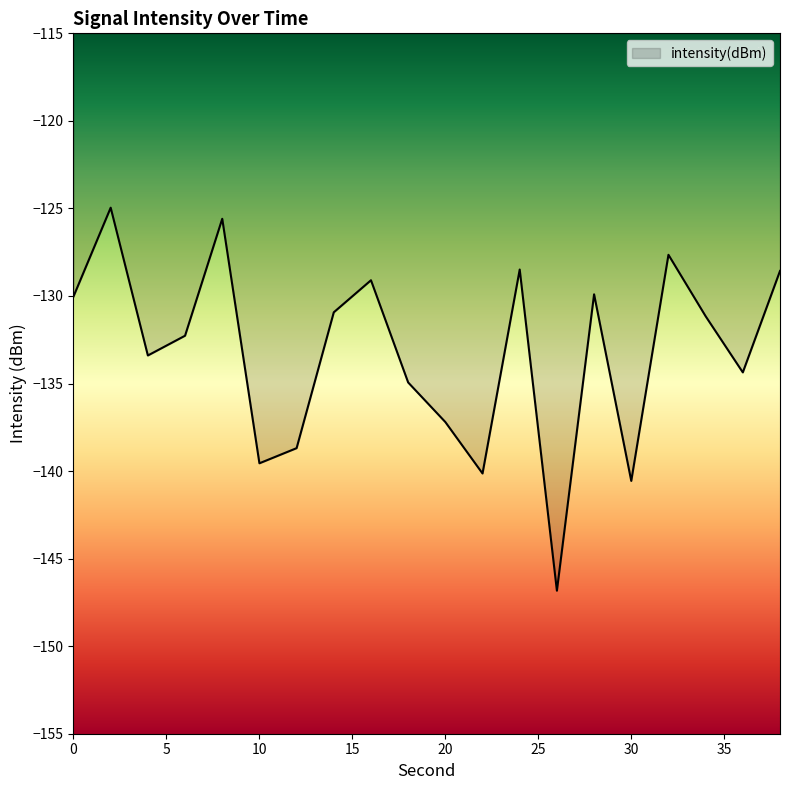

What is the difference between the second highest and second lowest values?

15.0